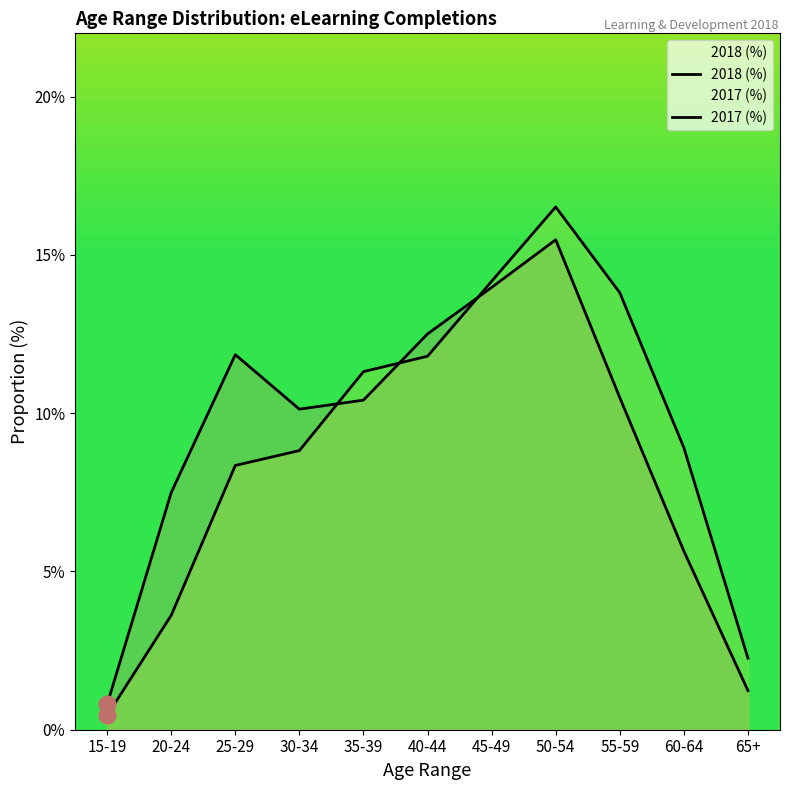

Which label corresponds to the largest value in the chart?

50-54